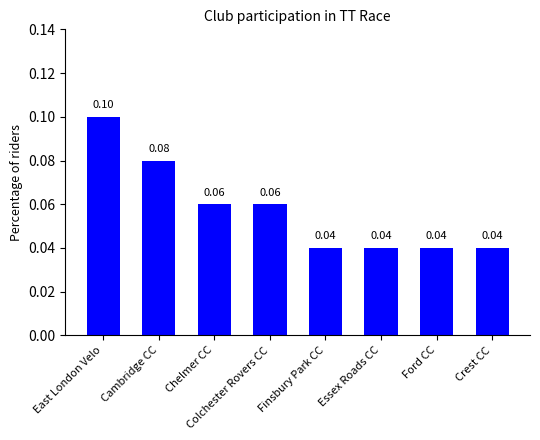

Read the value at Chelmer CC.

0.1